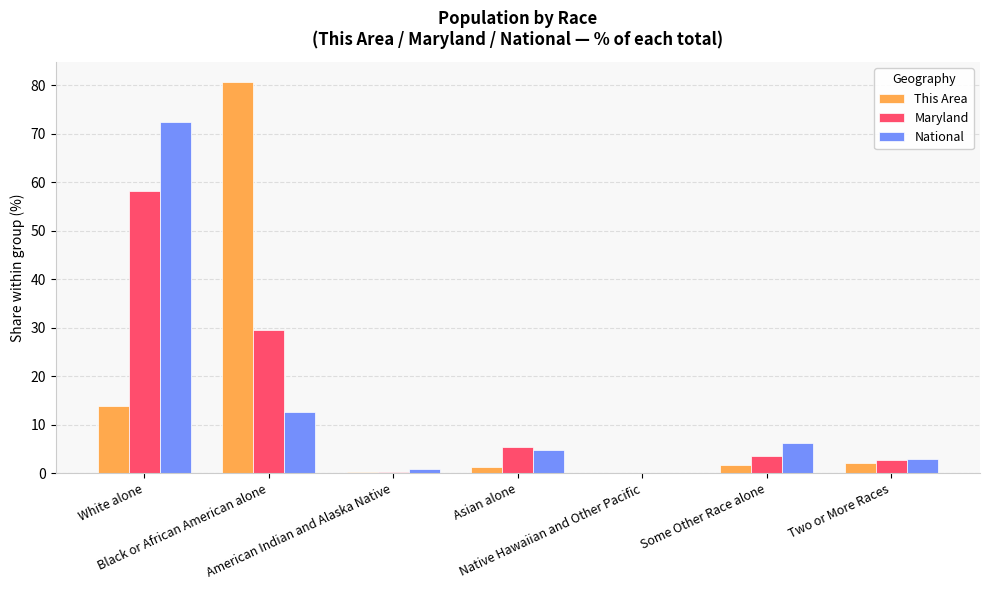

What is the maximum value shown in the chart?

80.7